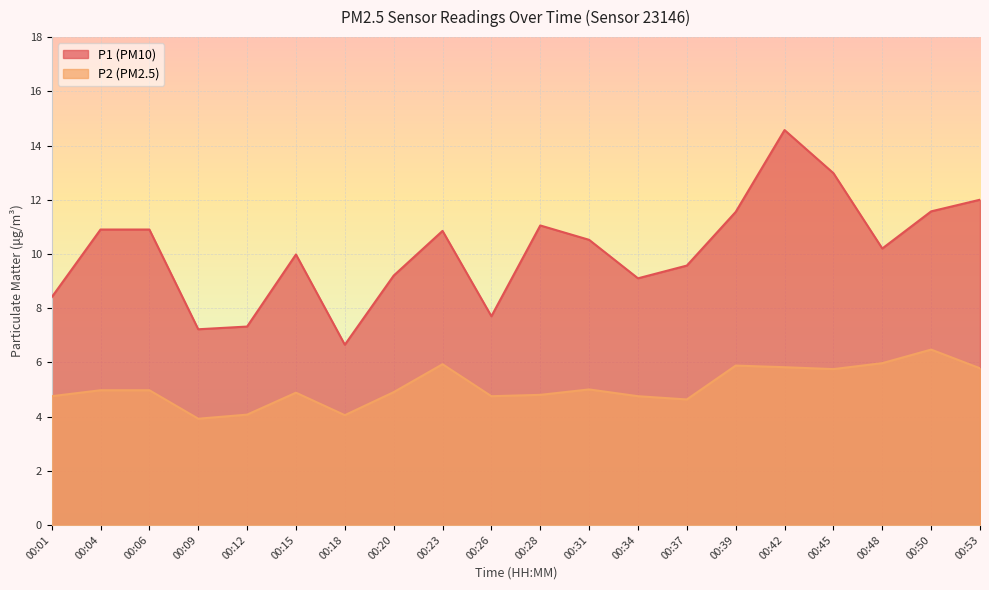

Rank the series by their average value, from lowest to highest.

P2 (PM2.5), P1 (PM10)